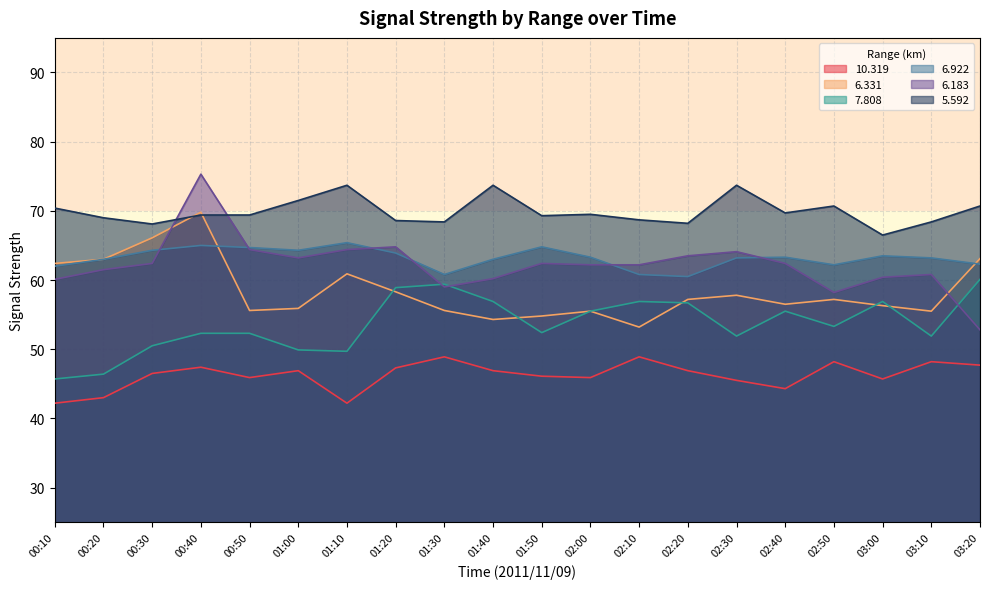

What are all the series names shown in the legend?

10.319, 6.331, 7.808, 6.922, 6.183, 5.592